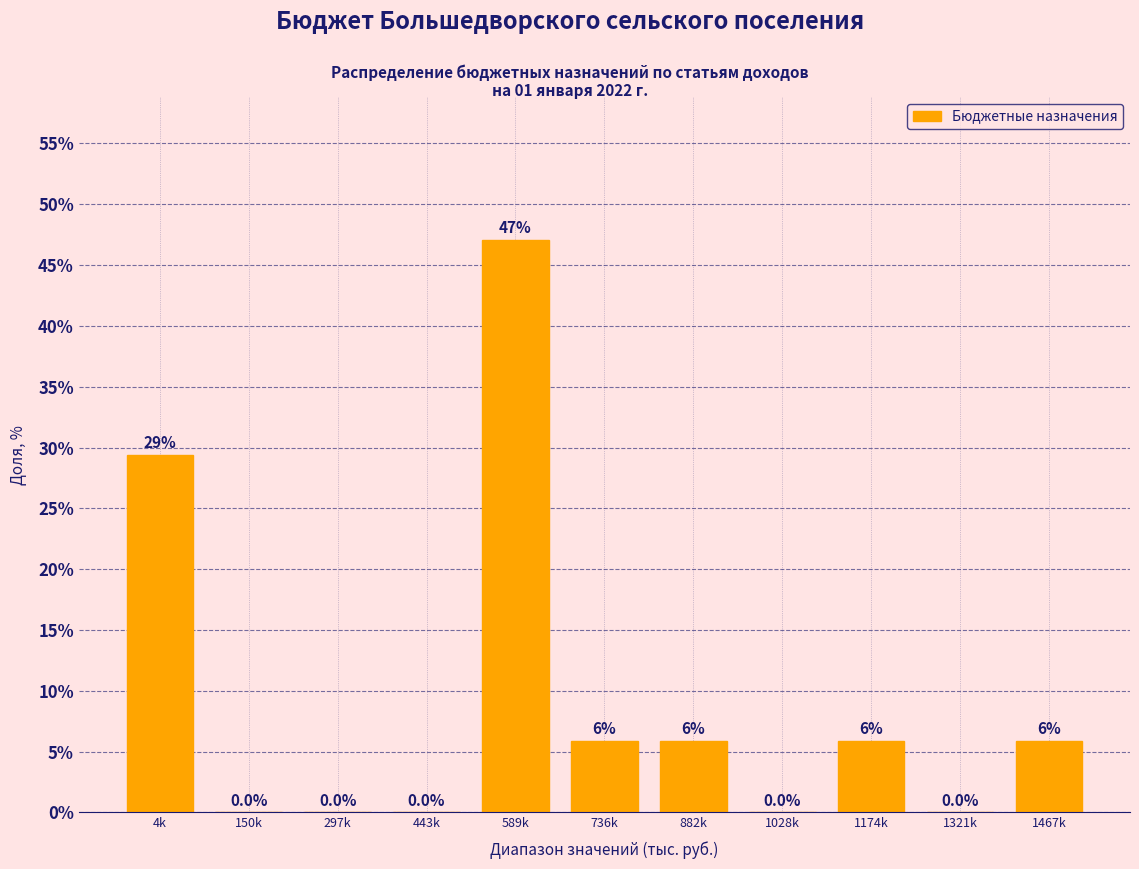

Reading left to right, extract all data points from this chart.

4k=29.4	150k=0.0	297k=0.0	443k=0.0	589k=47.1	736k=5.9	882k=5.9	1028k=0.0	1174k=5.9	1321k=0.0	1467k=5.9